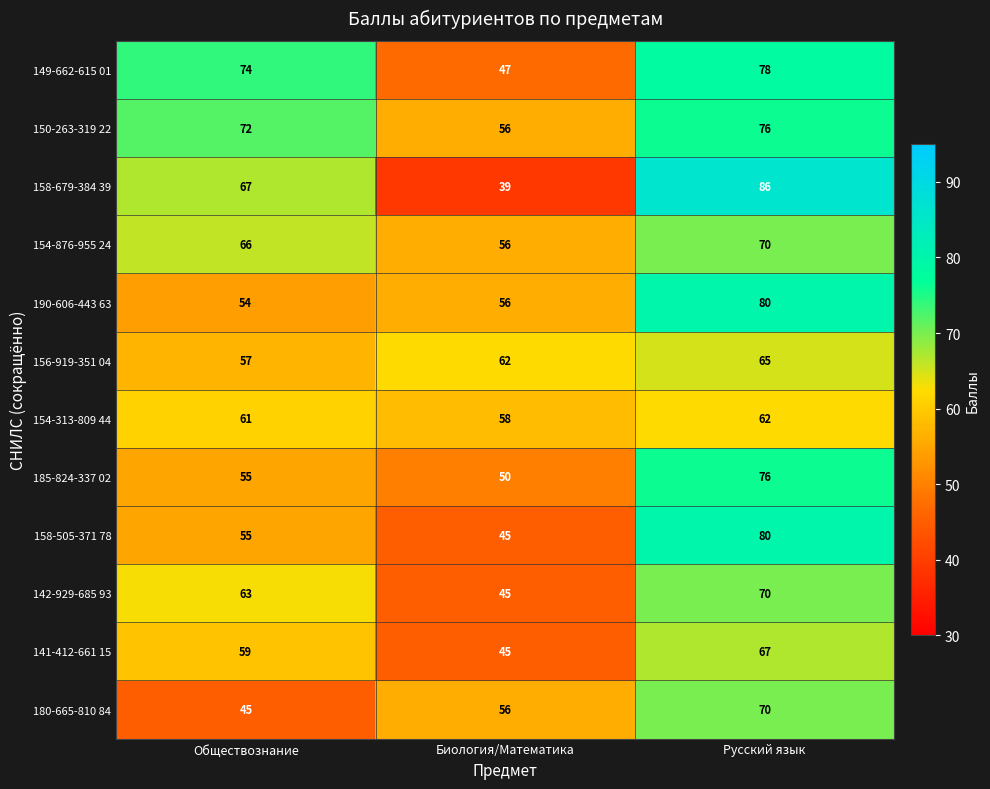

The 142-929-685 93 series shows 63 at Обществознание. True or false?

True